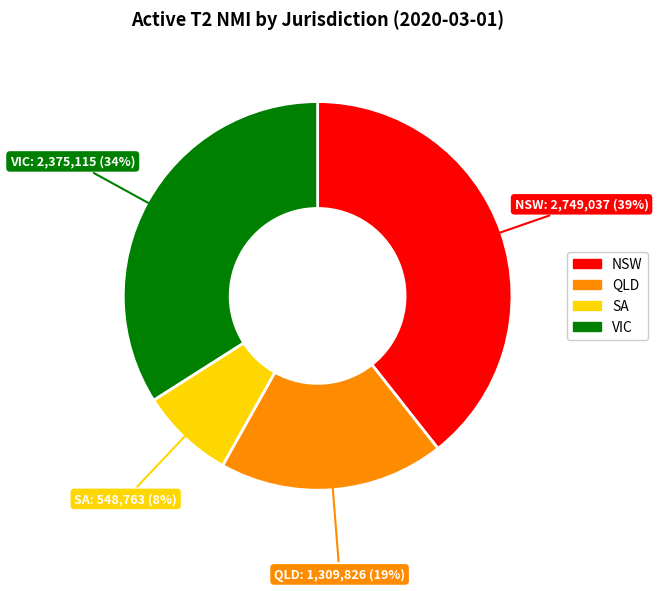

To the nearest percent, what is the average slice percentage?

25%